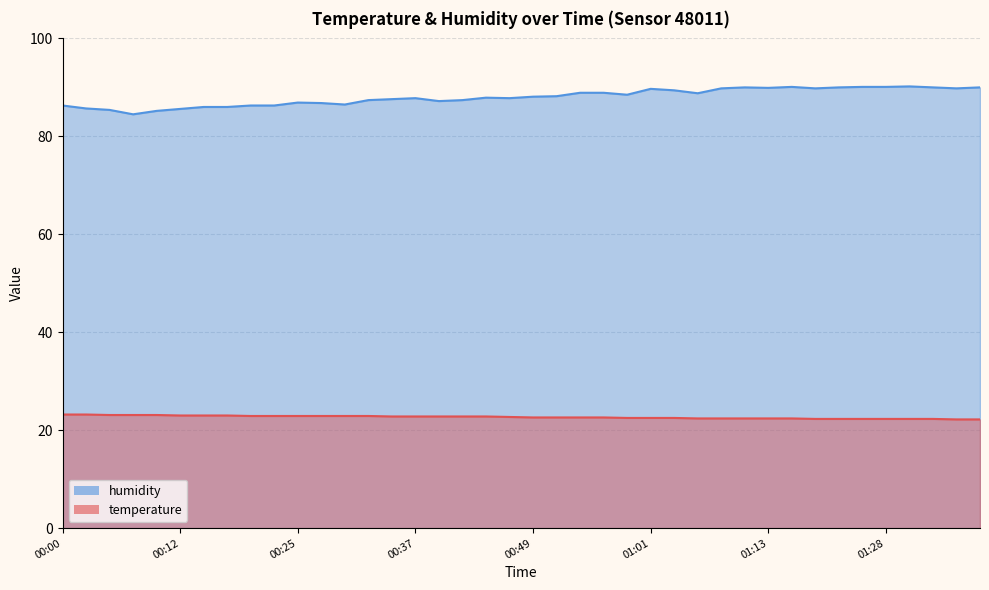

At how many categories does at least one series exceed 80?

40